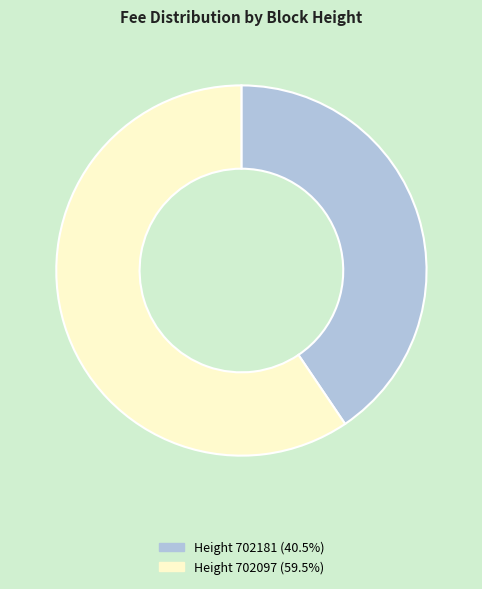

Is Height 702097 (59.5%) the majority of the pie?

Yes